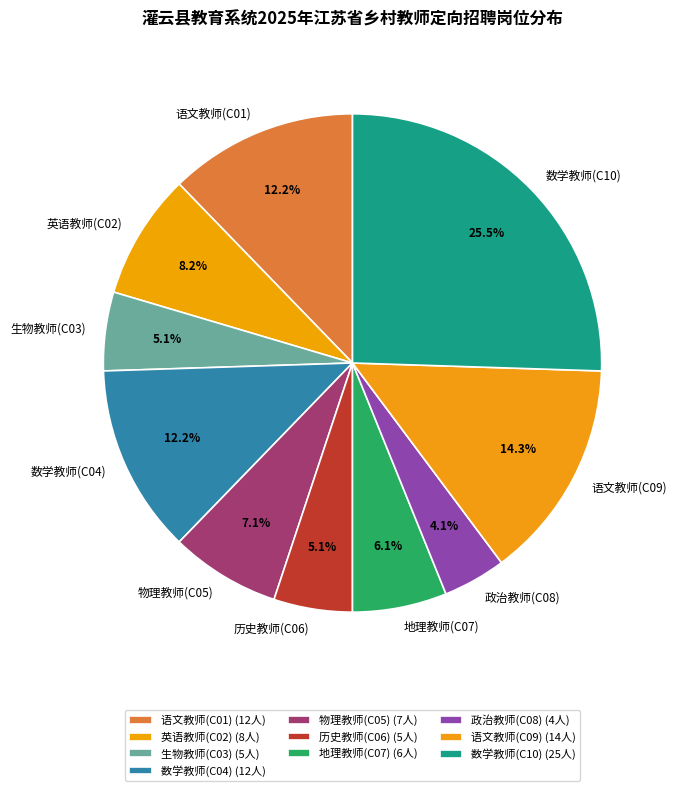

Which has a higher value, 语文教师(C01) or 政治教师(C08)?

语文教师(C01)